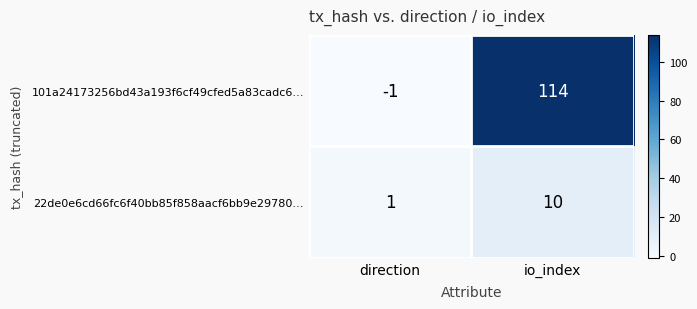

At how many categories does at least one series exceed 19?

1